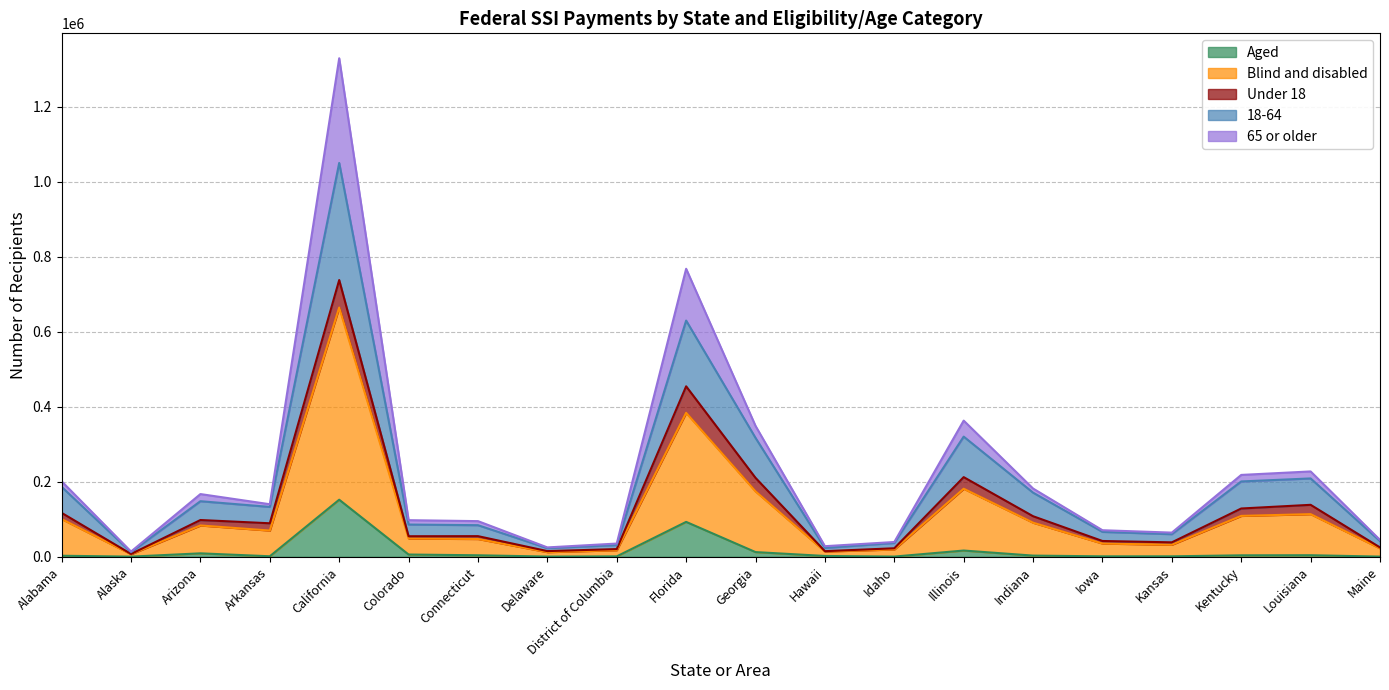

Read the Aged value at California.

152348